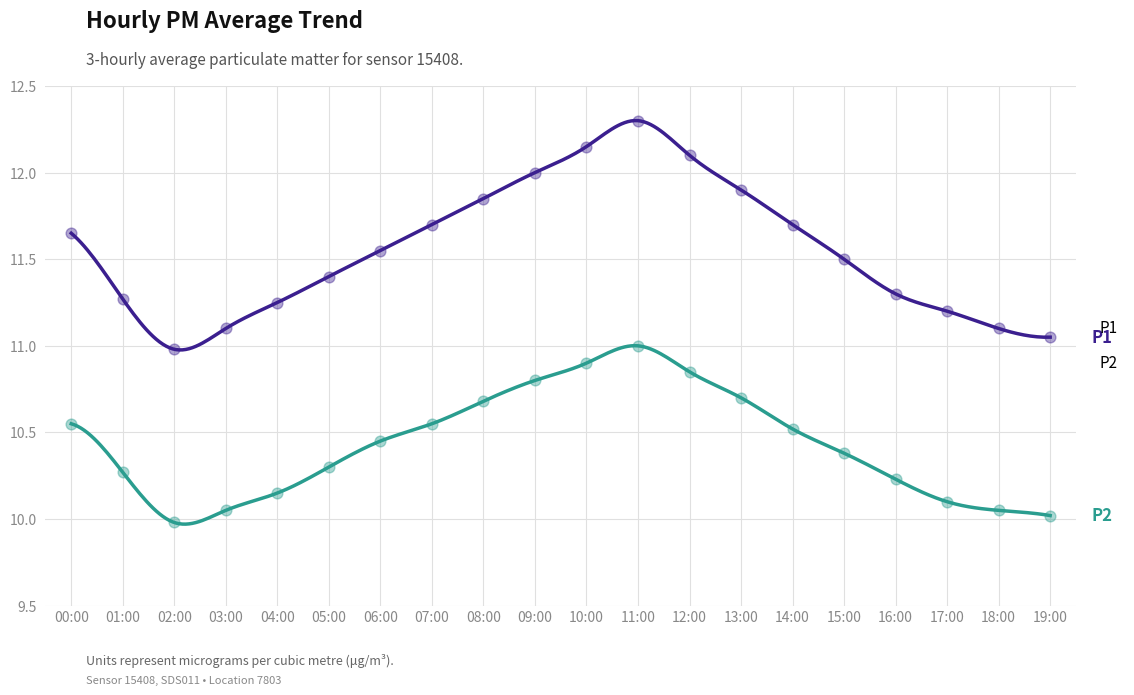

Which series contains the lowest Y value?

P2